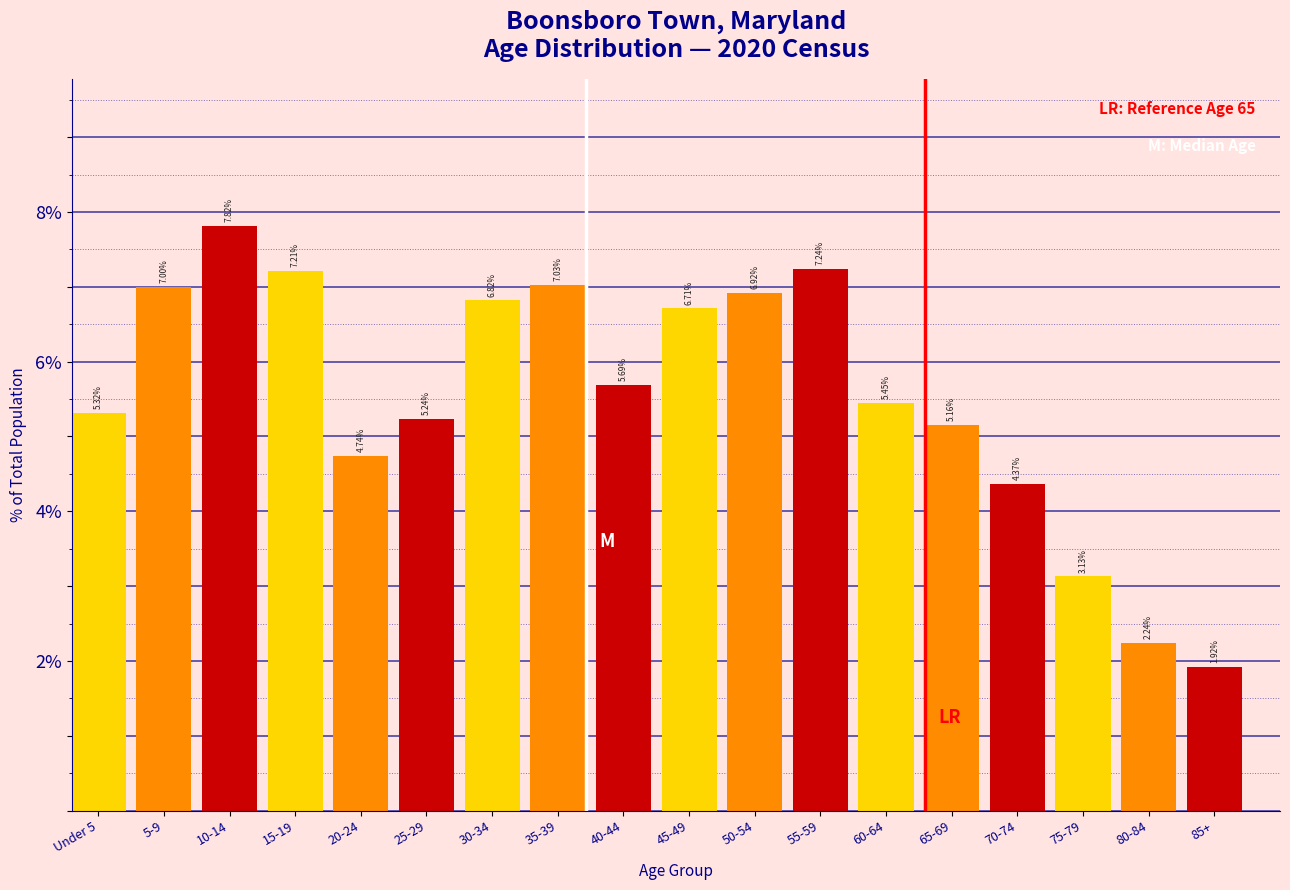

Rank the categories by value from lowest to highest.

85+, 80-84, 75-79, 70-74, 20-24, 65-69, 25-29, Under 5, 60-64, 40-44, 45-49, 30-34, 50-54, 5-9, 35-39, 15-19, 55-59, 10-14